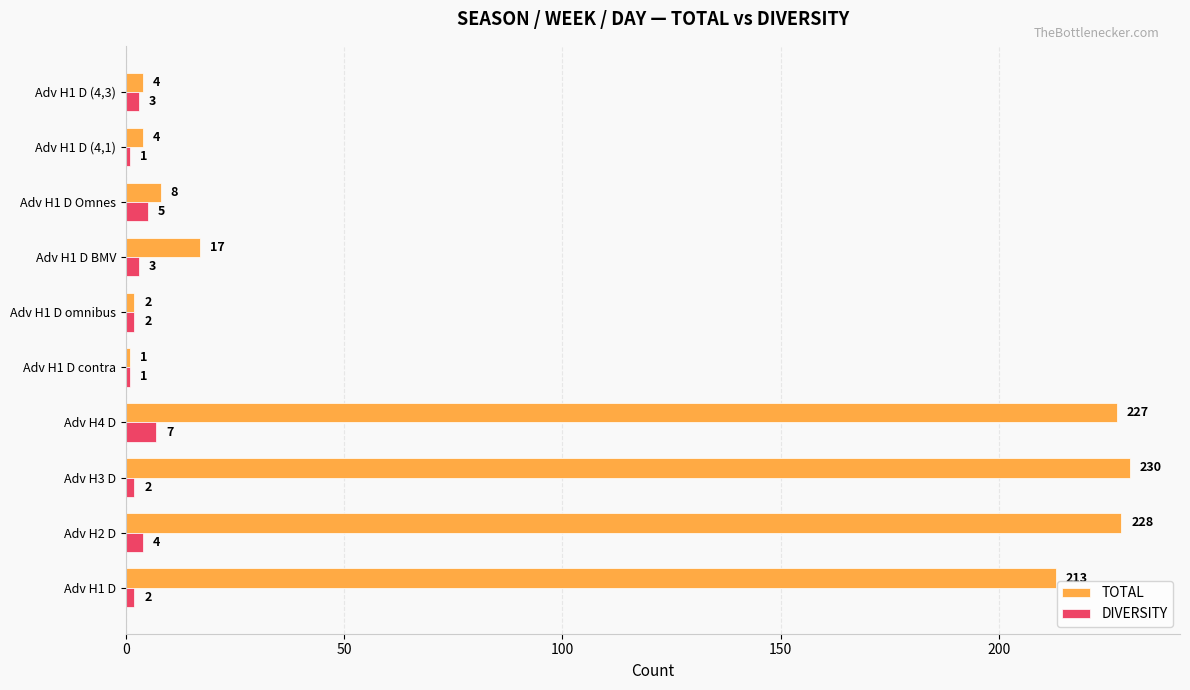

List the series in order of their peak value, highest first.

TOTAL, DIVERSITY